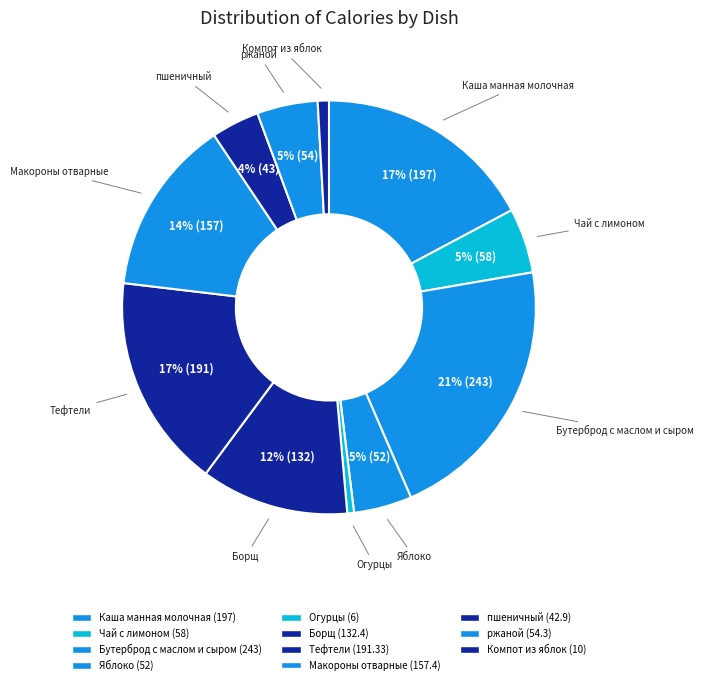

What is the change in value from Каша манная молочная to пшеничный?

-154.1